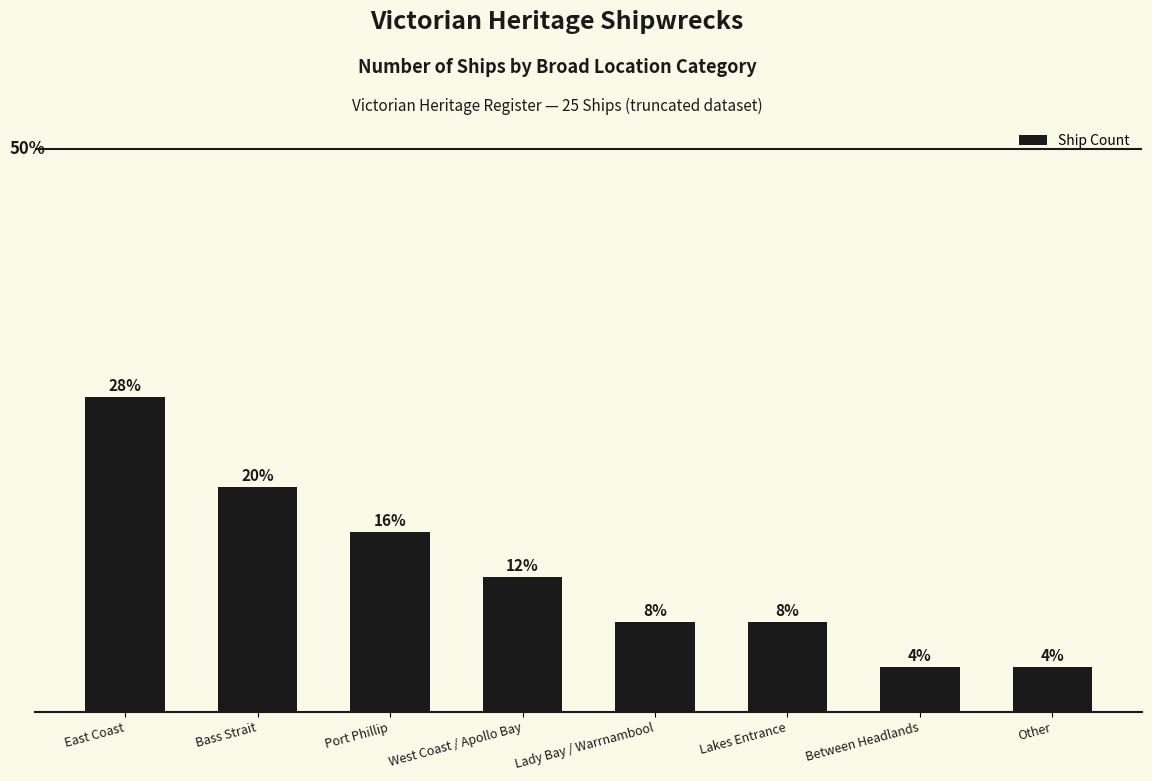

Reading left to right, extract all data points from this chart.

7	5	4	3	2	2	1	1